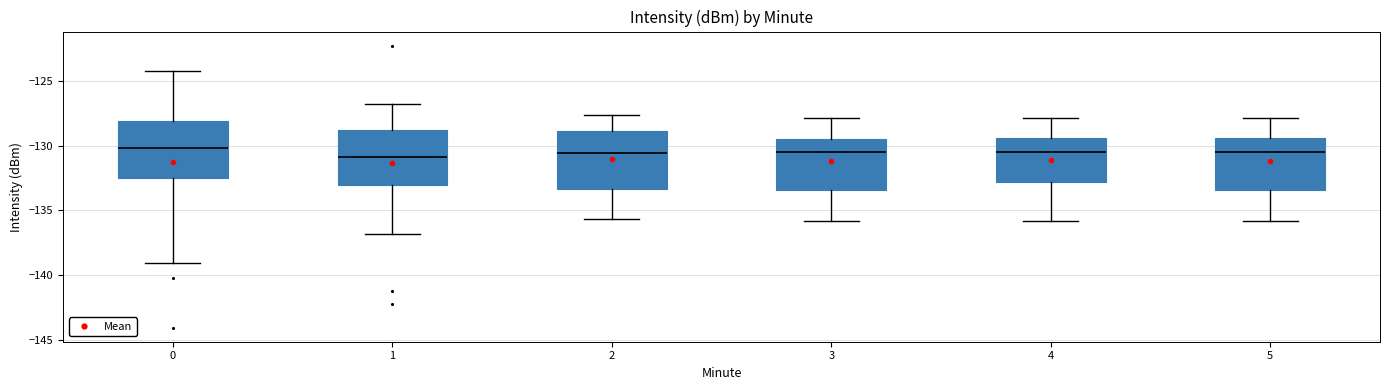

Where does the upper whisker of the box at x = 2 end on the y-axis? The values are not printed on the chart, so give them approximately, as read against the axis.

-127.5